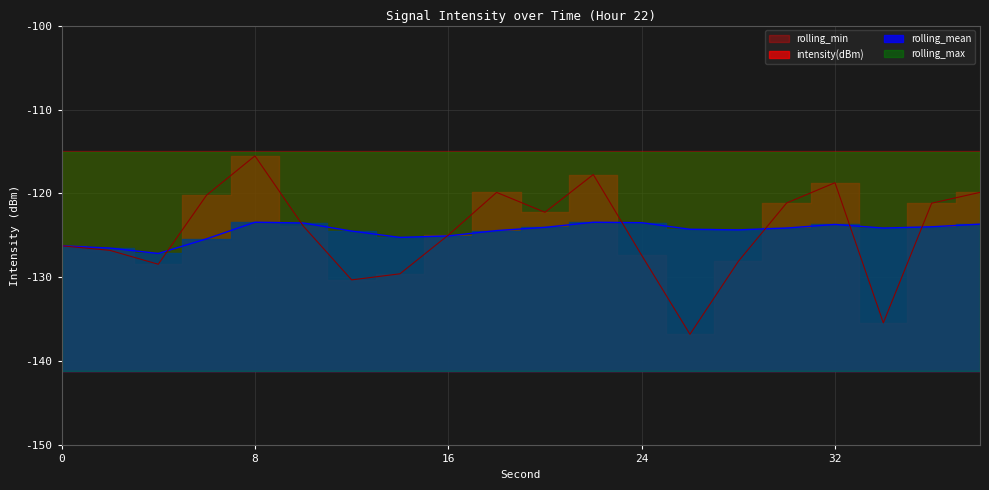

What is the value of the rolling_mean point at the 18th from the left?

-124.1